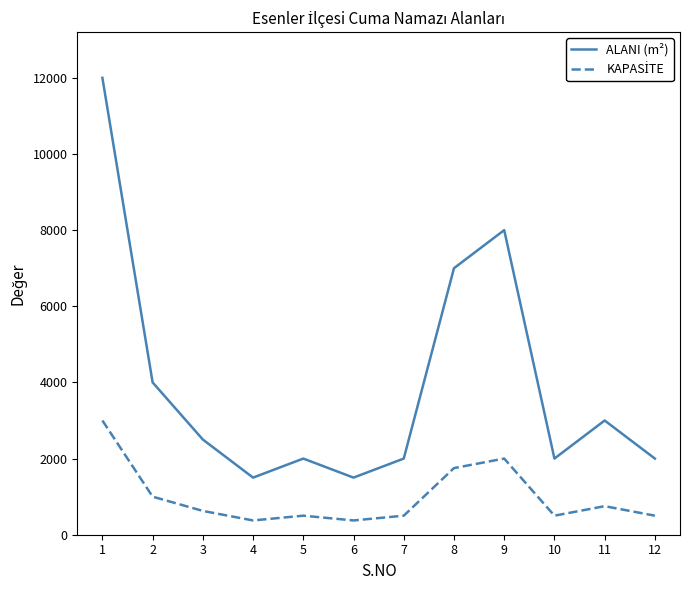

What is the difference between the highest and lowest values at 2?

3000